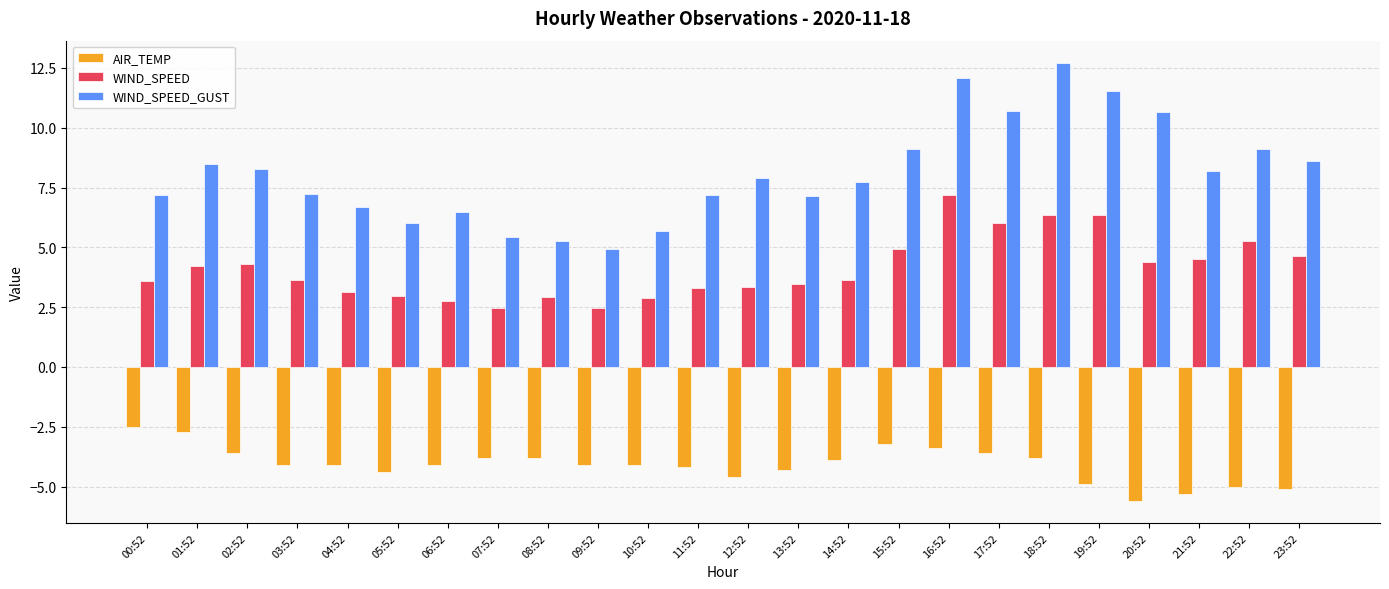

What is the difference between the second highest and minimum values in the AIR_TEMP series?

2.9